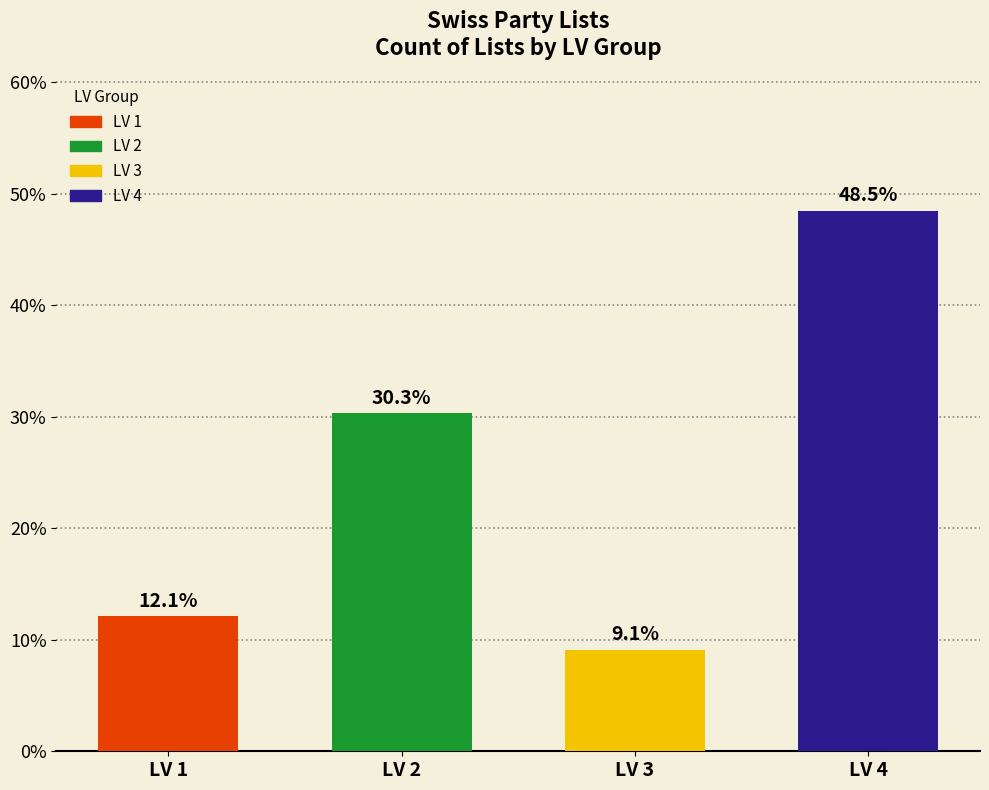

What is the change in value from LV 3 to LV 4?

+39.4